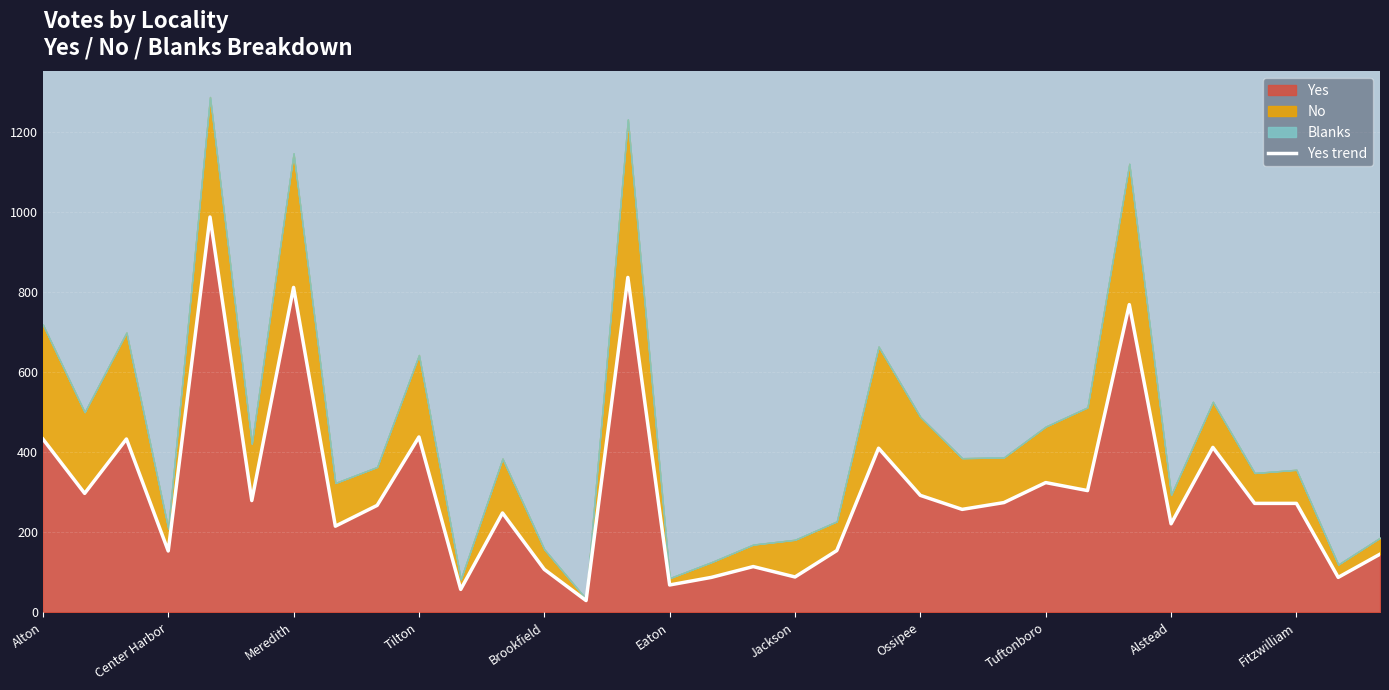

Is it true that the value at 19 is 154?

True